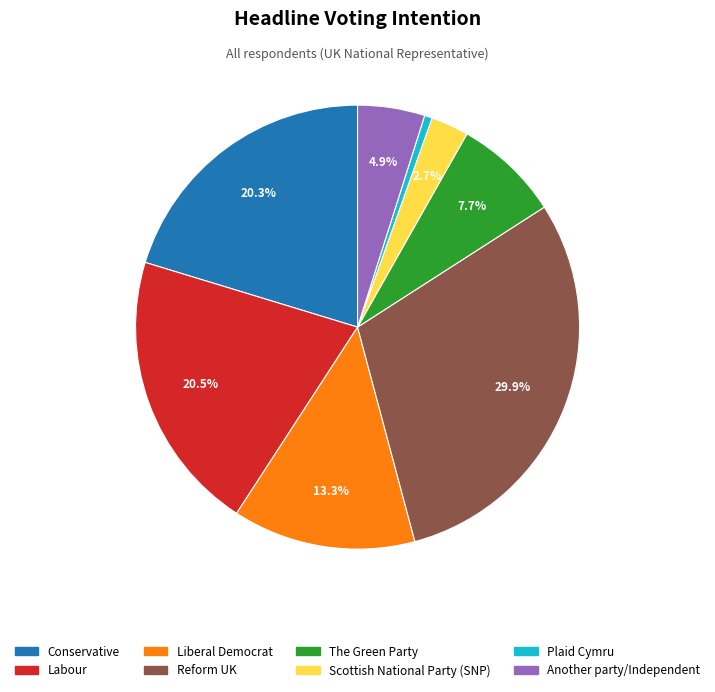

Is the sum of Another party/Independent and Labour greater than half?

No